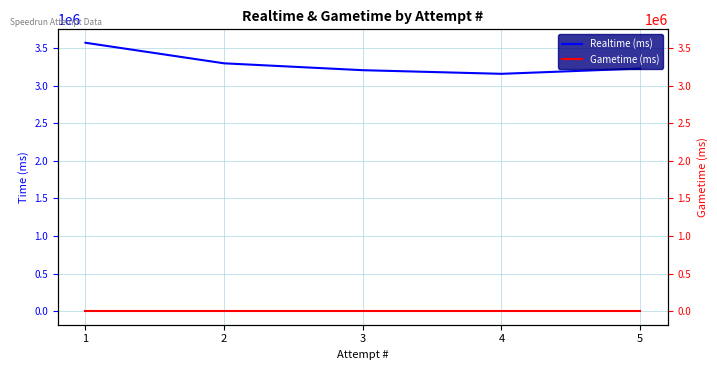

What is the approximate value of Realtime (ms) at 3, to the nearest 50?

3205650